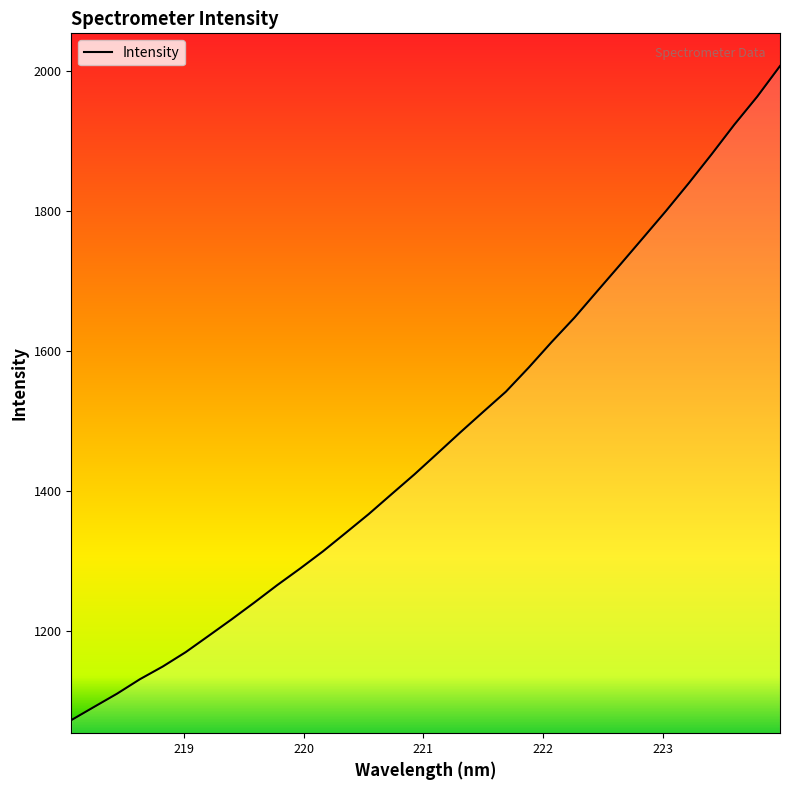

What is the greatest value displayed?

2006.4